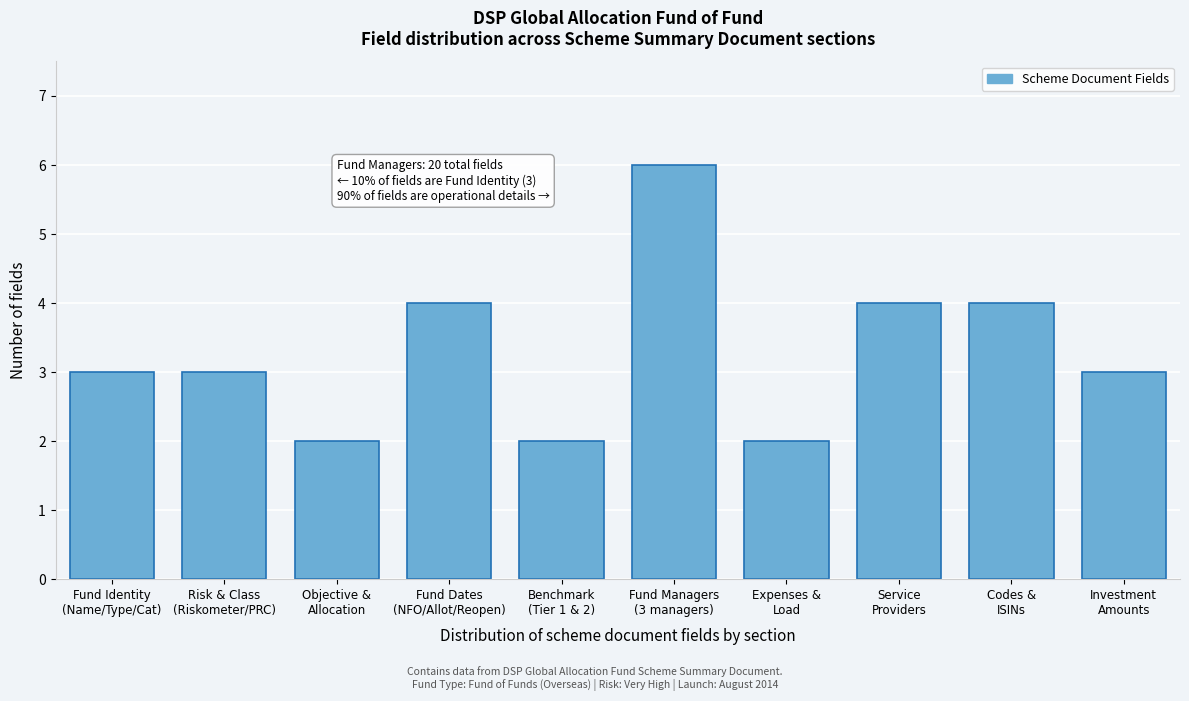

Reading left to right, what are all the values shown in this chart?

3	3	2	4	2	6	2	4	4	3